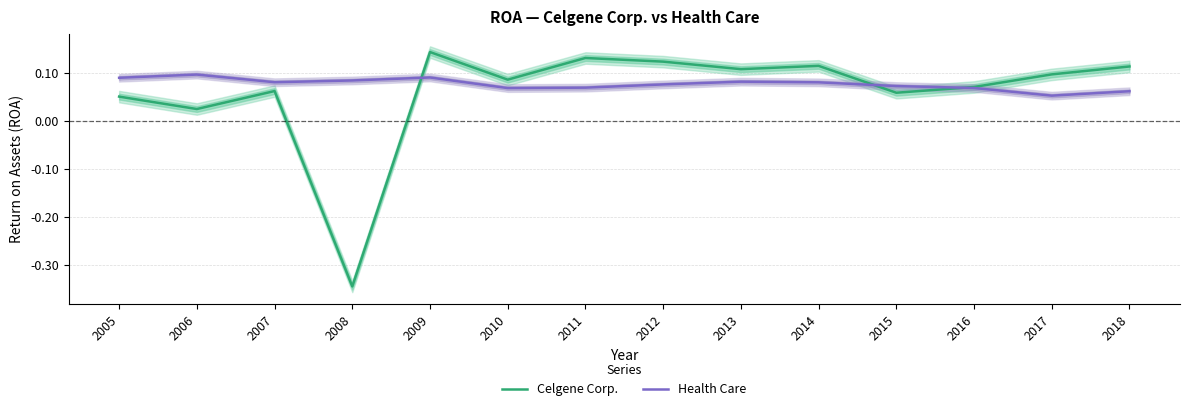

At which category is the sum across all series the highest?

2009